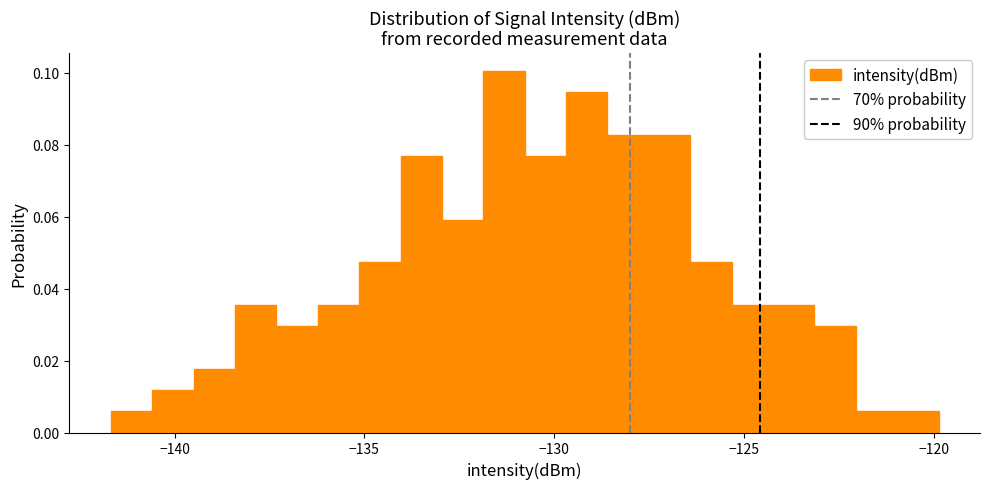

Around what value on the x-axis is the tallest bar? Give the approximate position of its centre, as read against the axis.

-131.5